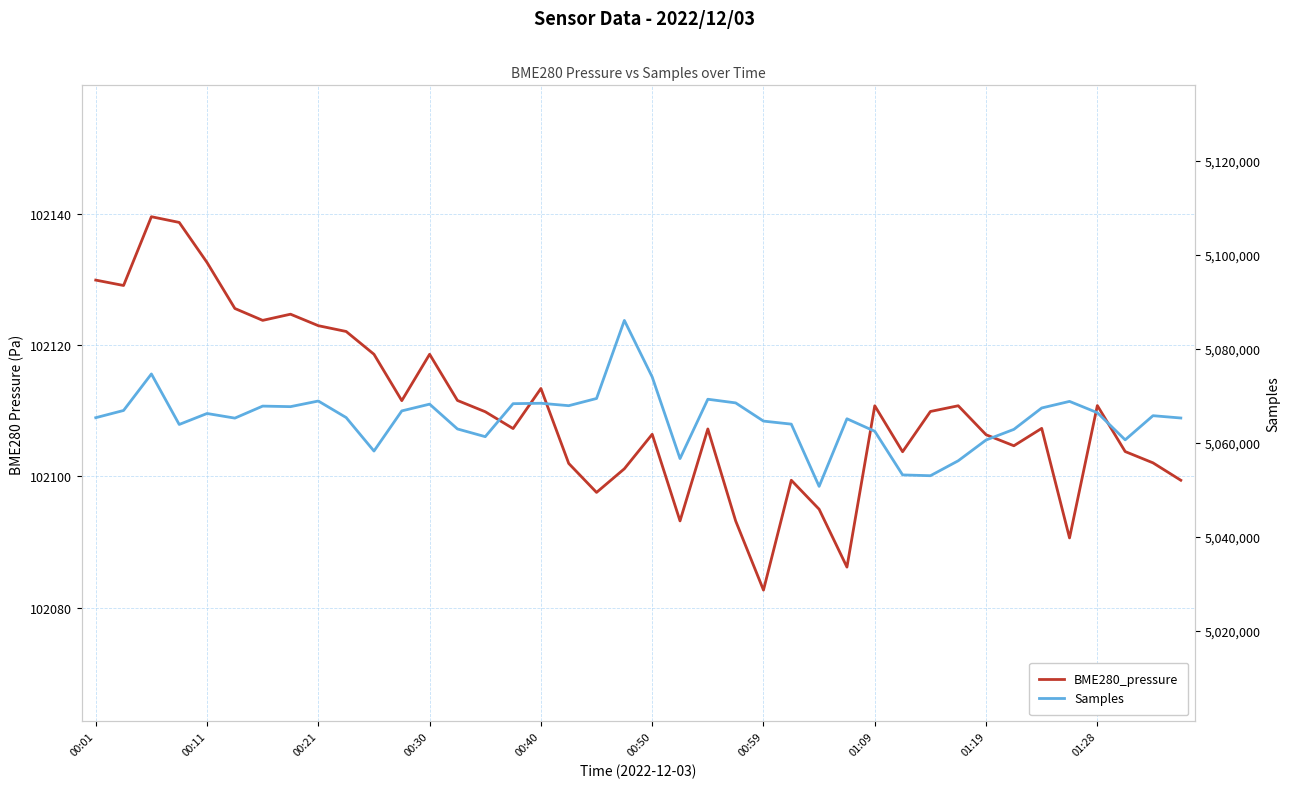

Reading left to right, list all the values displayed in this chart.

BME280_pressure: 102129.9	102129.1	102139.5	102138.7	102132.6	102125.6	102123.8	102124.7	102122.9	102122.1	102118.6	102111.5	102118.6	102111.6	102109.8	102107.3	102113.4	102102.0	102097.6	102101.2	102106.4	102093.2	102107.2	102093.2	102082.7	102099.4	102095.0	102086.2	102110.8	102103.8	102109.9	102110.8	102106.3	102104.7	102107.3	102090.6	102110.8	102103.8	102102.1	102099.4
Samples: 5065361.0	5066899.0	5074666.0	5063922.0	5066256.0	5065272.0	5067828.0	5067712.0	5068908.0	5065393.0	5058268.0	5066808.0	5068244.0	5062968.0	5061327.0	5068343.0	5068432.0	5067916.0	5069449.0	5086050.0	5074027.0	5056664.0	5069288.0	5068510.0	5064638.0	5063993.0	5050755.0	5065138.0	5062471.0	5053193.0	5053022.0	5056202.0	5060617.0	5062879.0	5067428.0	5068830.0	5066426.0	5060650.0	5065789.0	5065296.0